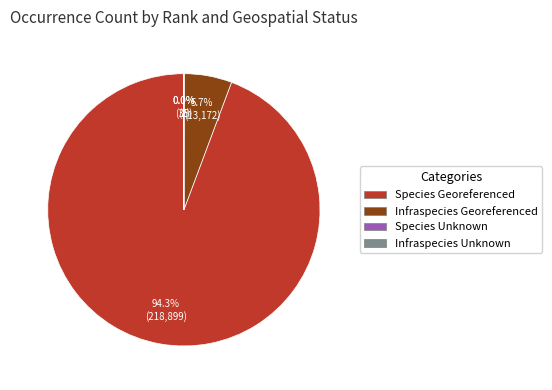

Which slice is the largest?

Species Georeferenced